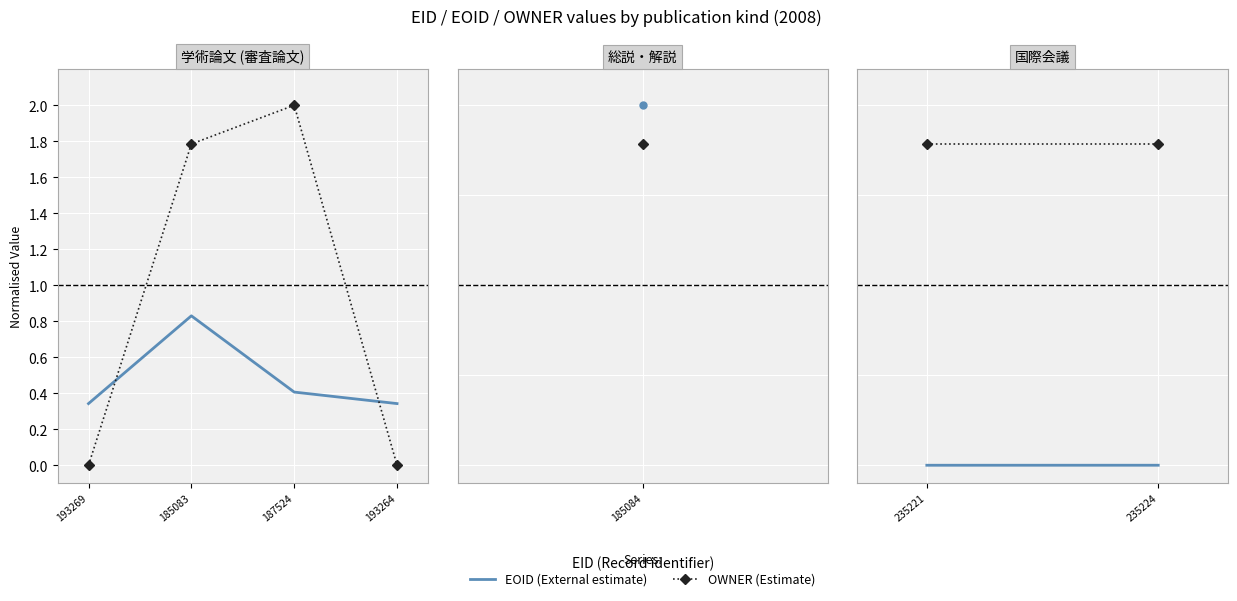

How many categories are shown in the chart?

4